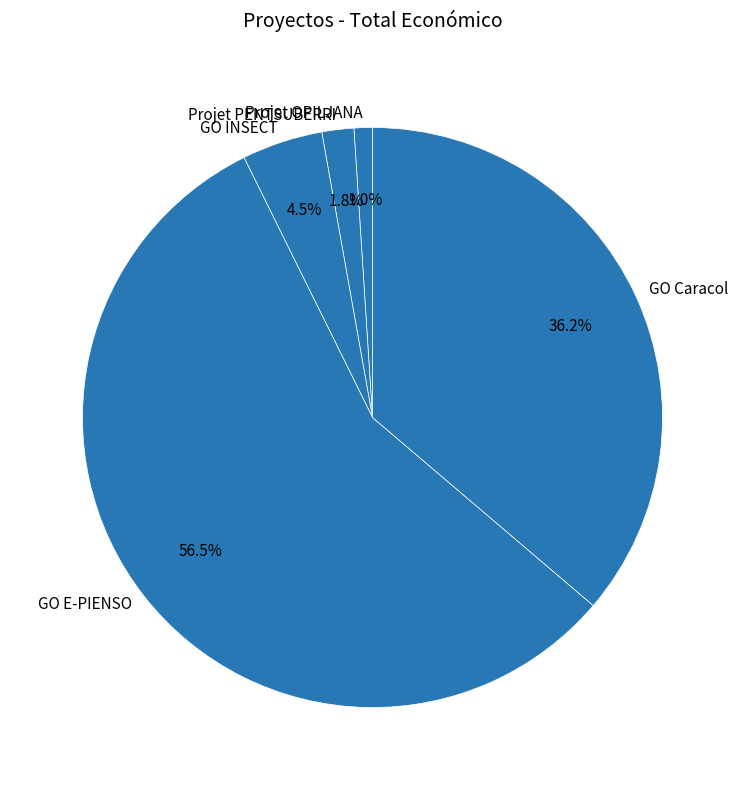

Rank the categories by value from lowest to highest.

Projet OPILJANA, Projet PENTSUBERRI, GO INSECT, GO Caracol, GO E-PIENSO